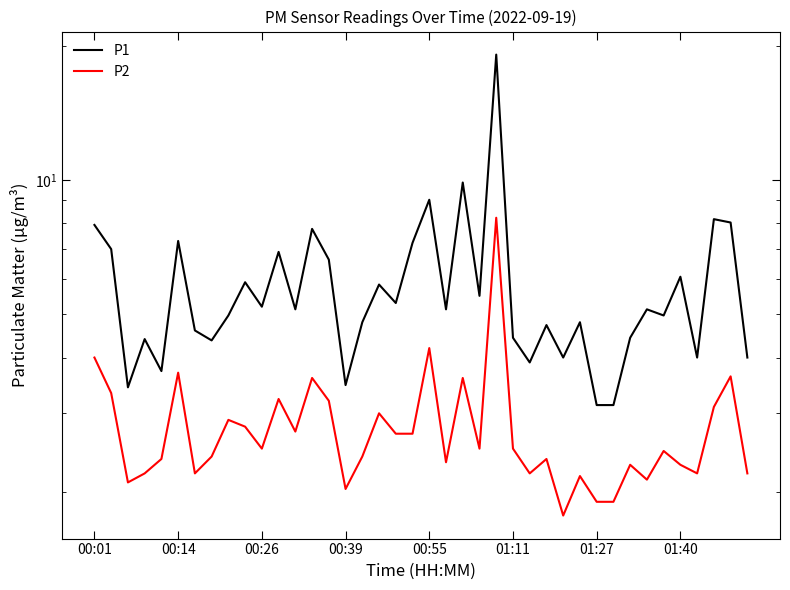

At which category is the sum across all series the highest?

24